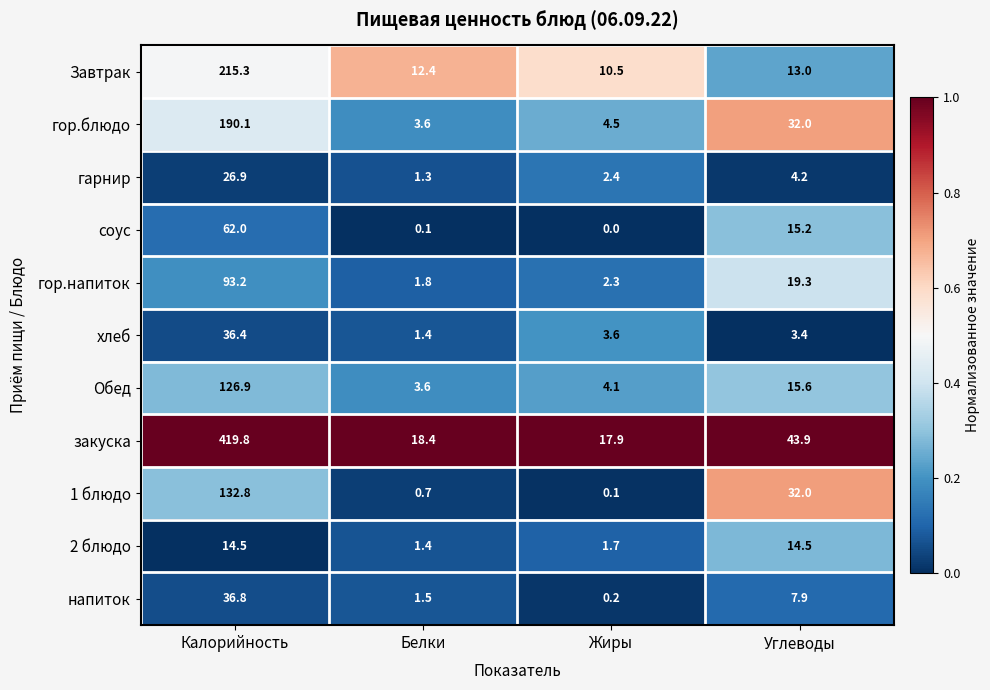

How many series are shown in this chart?

11